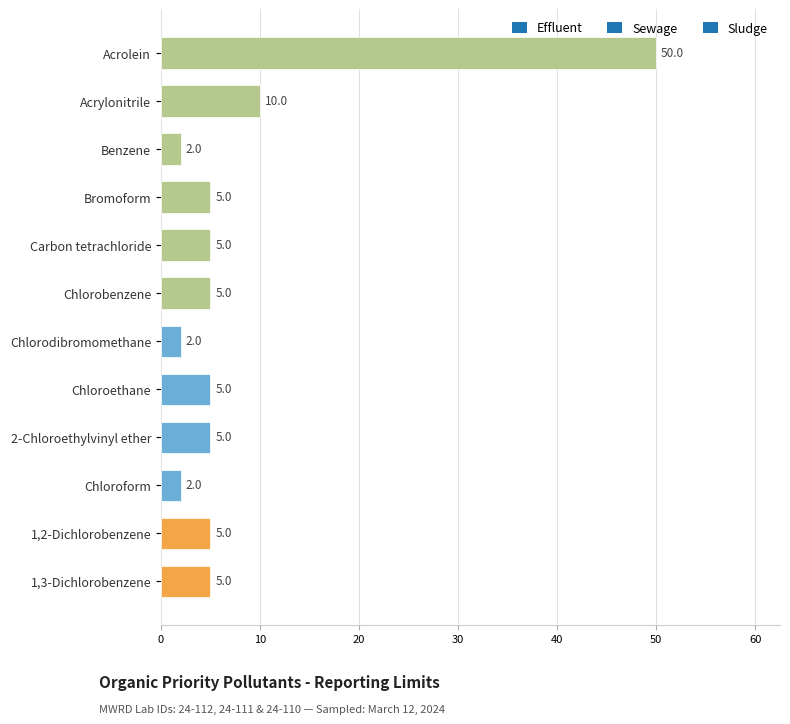

What is the change in value from Chlorodibromomethane to 1,2-Dichlorobenzene?

+3